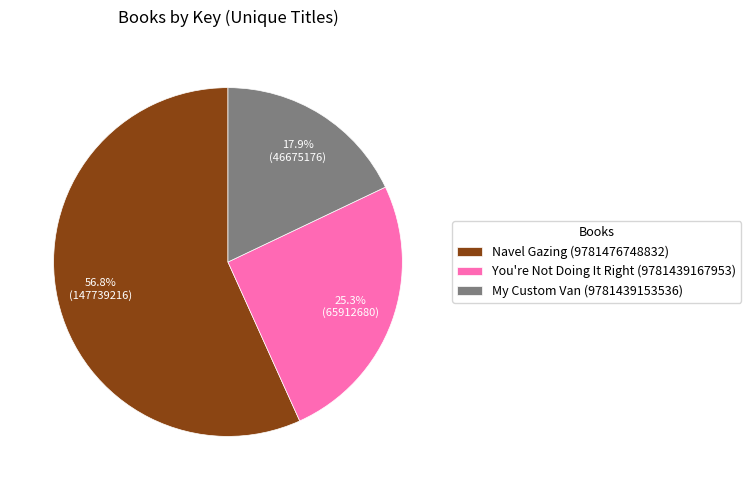

To the nearest percent, what is the difference between the Navel Gazing (9781476748832) and My Custom Van (9781439153536) slice percentages?

39%